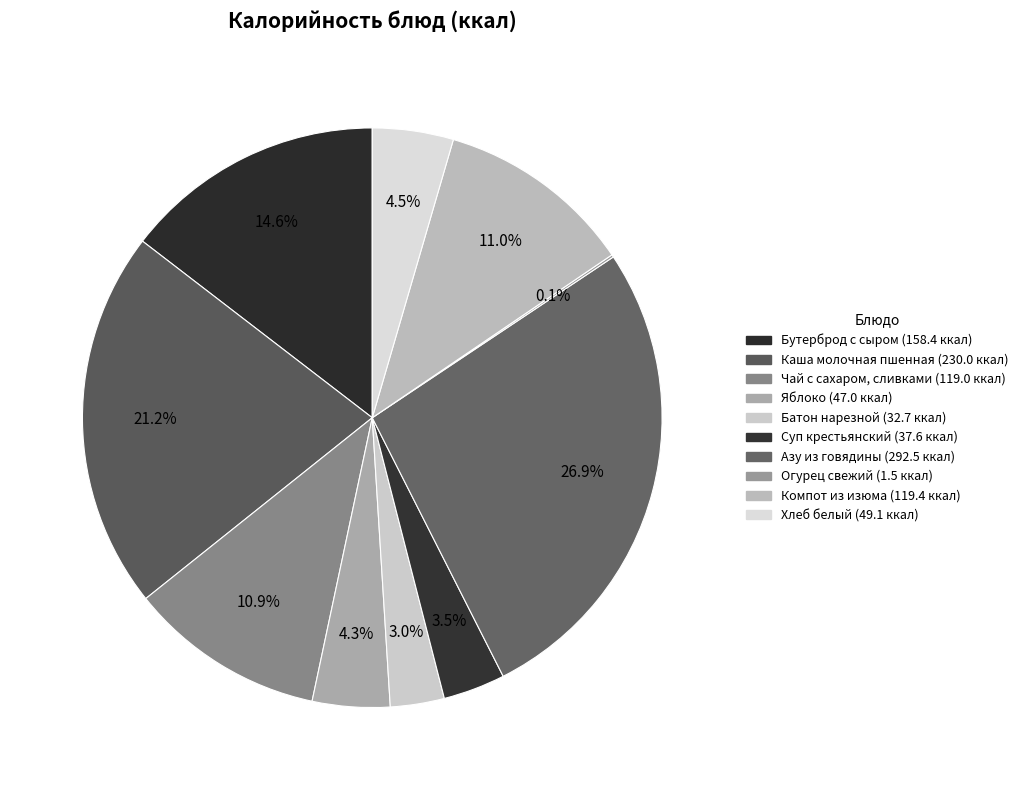

The Огурец свежий slice represents 0% of the pie. True or false?

True